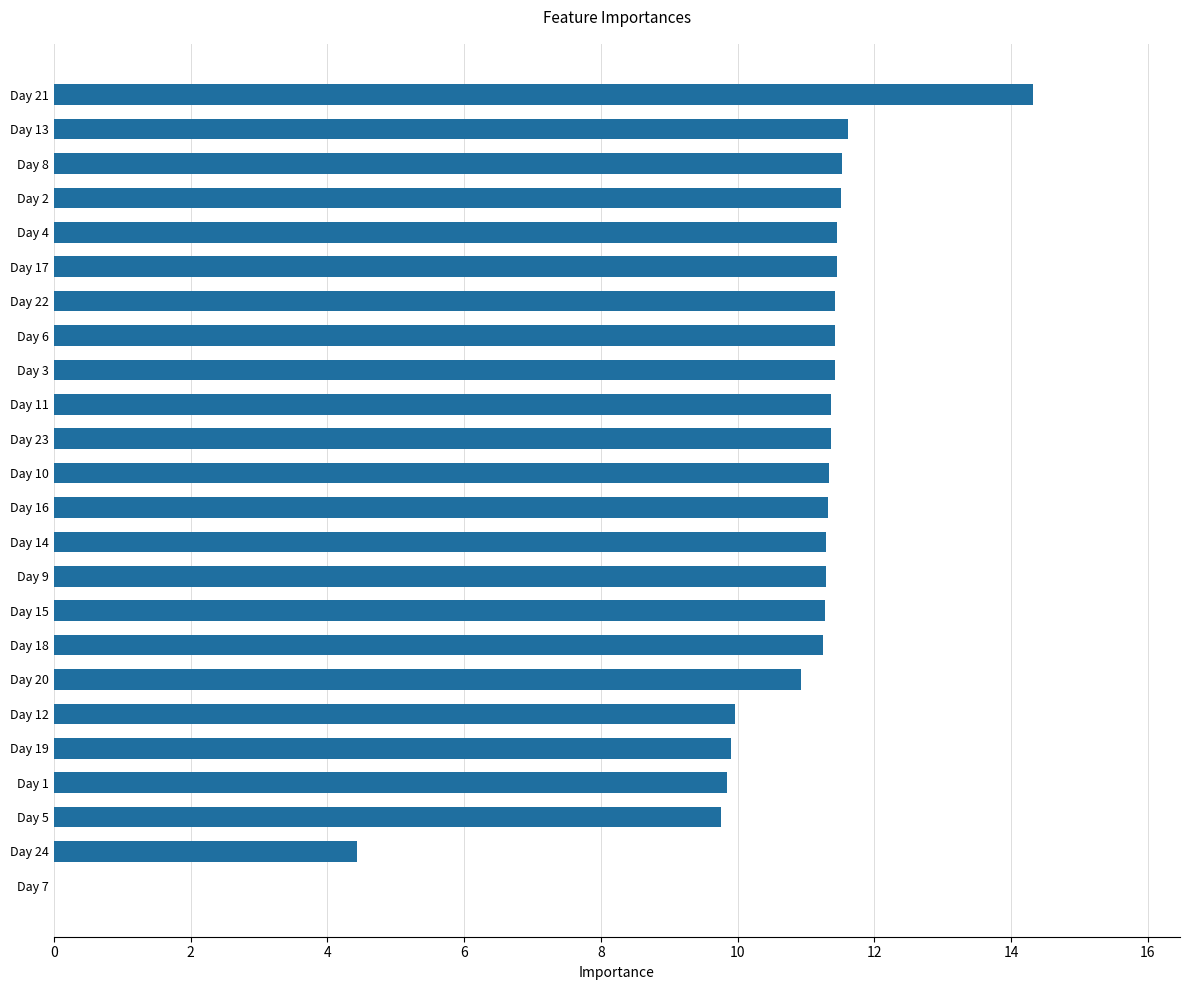

At which label is the value closest to 7?

Day 24